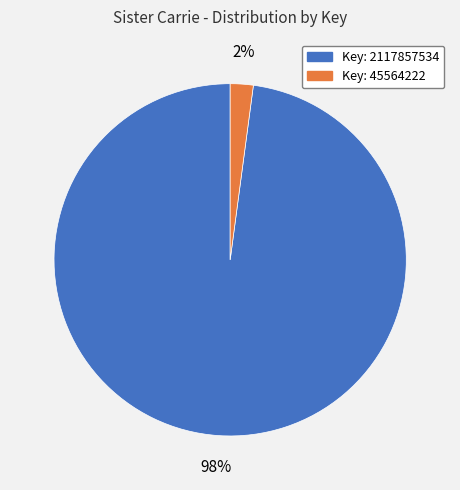

Is there a majority slice in this chart?

Yes